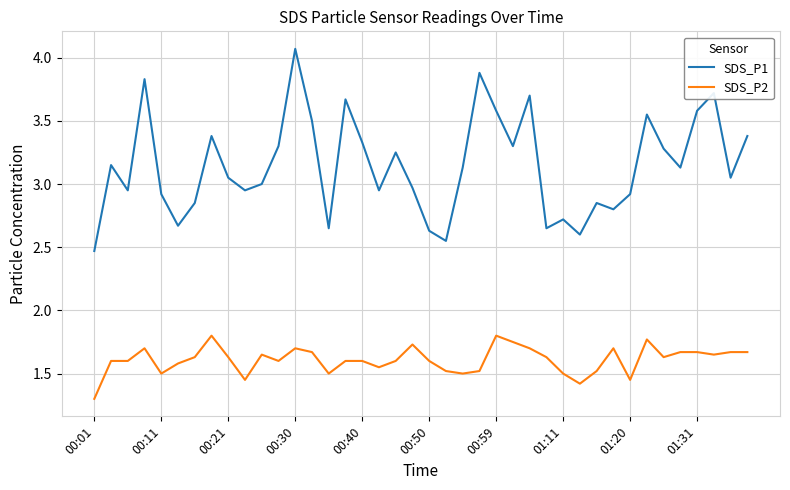

Which series has the largest total across all categories?

SDS_P1